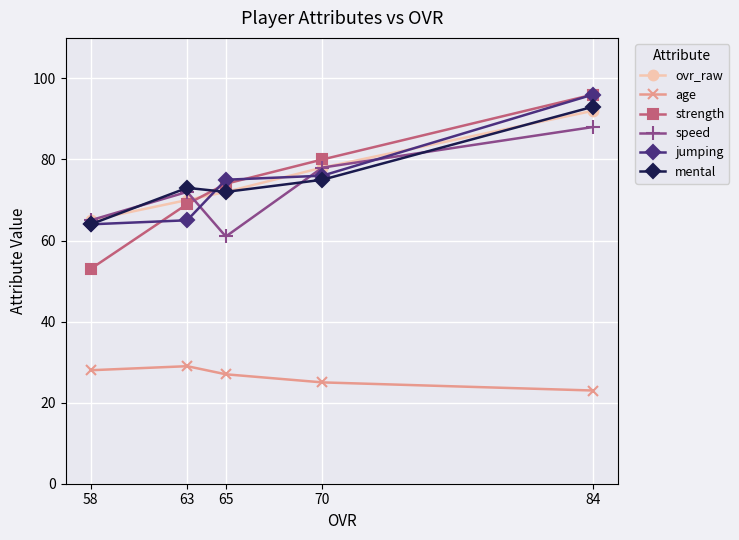

At which label is ovr_raw closest to 78?

70